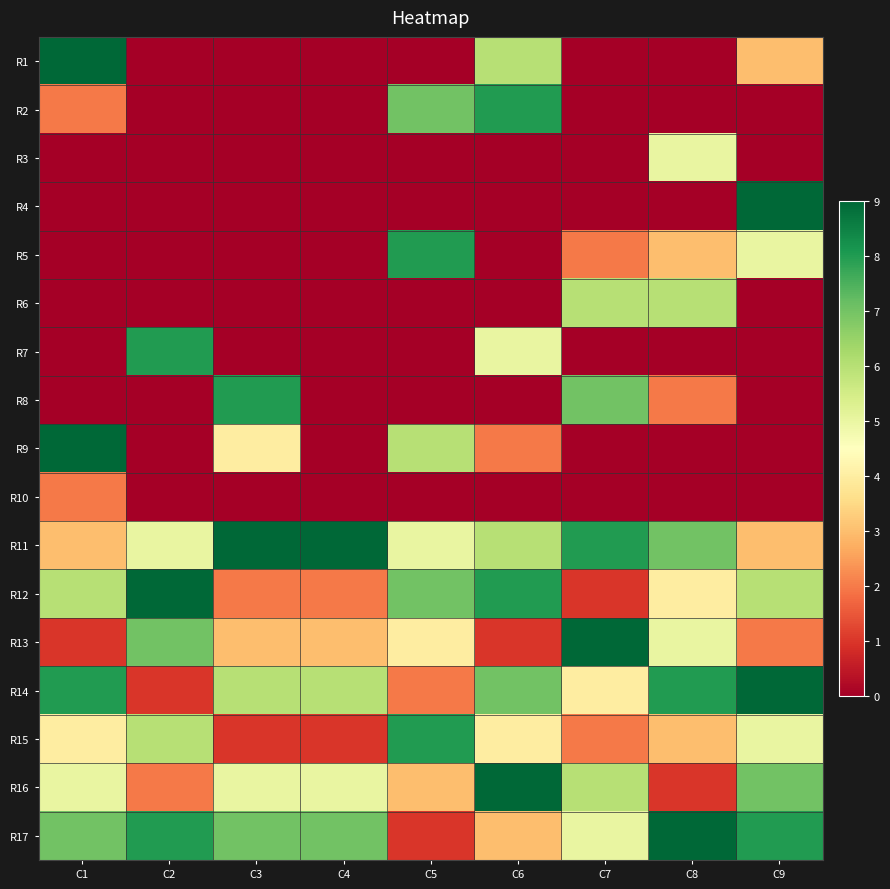

Which series has the largest total across all categories?

R11